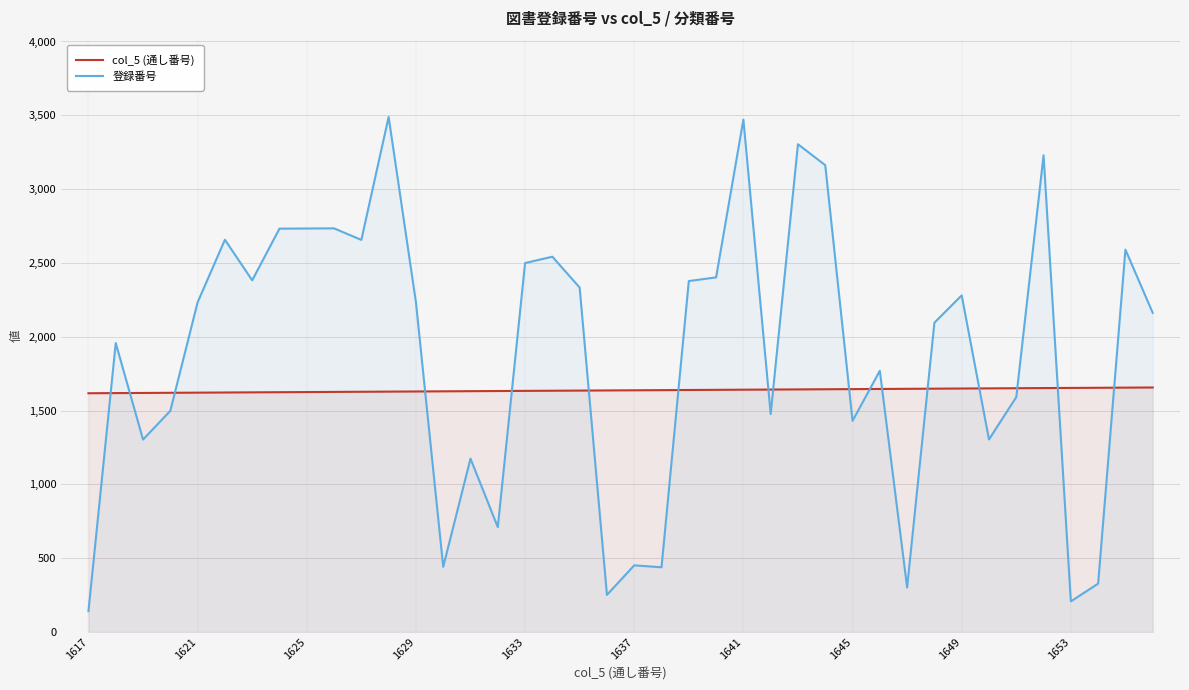

How many lines are shown in the chart?

2